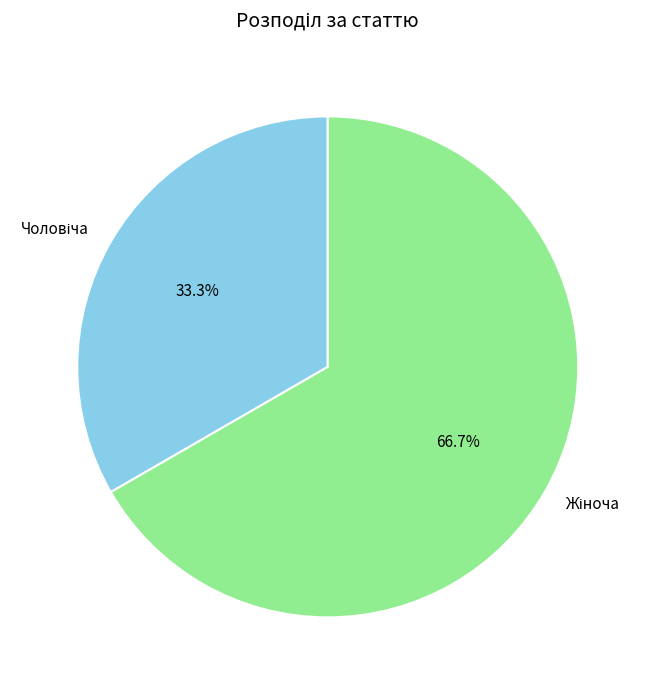

How many slices are in this pie chart?

2